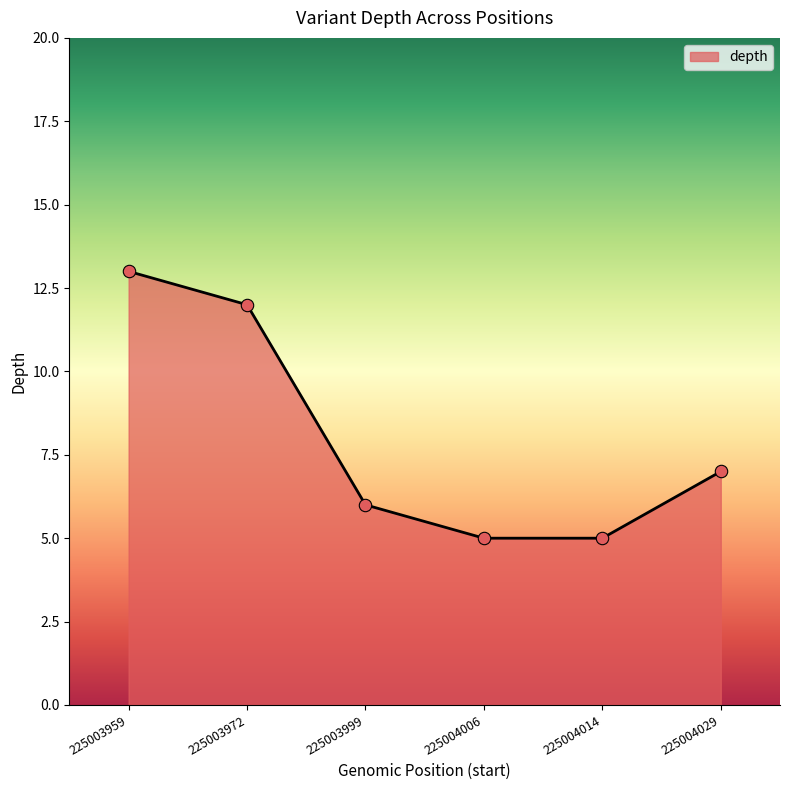

Between 225003999 and 225003959, which is larger?

225003959